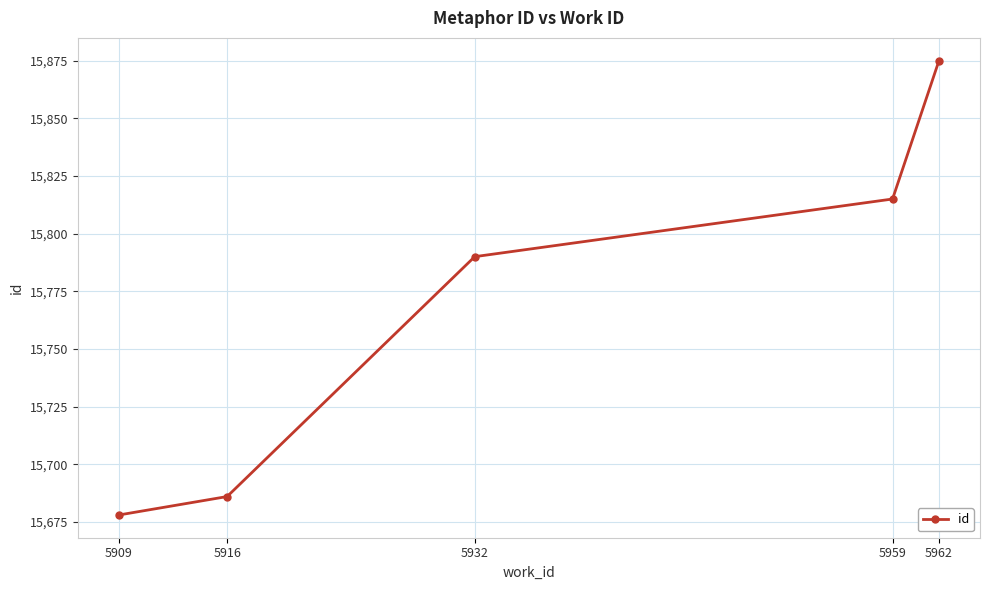

How many series are shown in this chart?

1